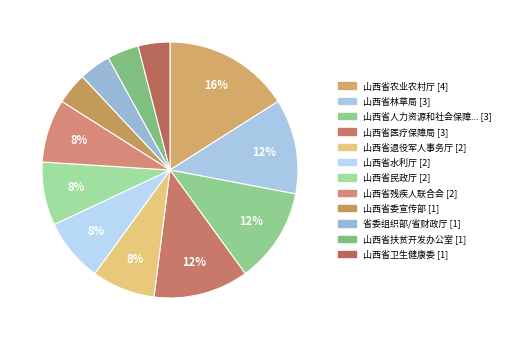

Rank the categories by value from lowest to highest.

山西省委宣传部, 省委组织部/省财政厅, 山西省扶贫开发办公室, 山西省卫生健康委, 山西省退役军人事务厅, 山西省水利厅, 山西省民政厅, 山西省残疾人联合会, 山西省林草局, 山西省人力资源和社会保障厅, 山西省医疗保障局, 山西省农业农村厅